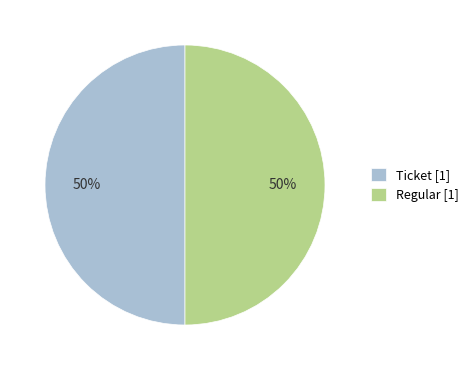

To the nearest percent, what is the combined percentage of Ticket [1] and Regular [1]?

100%